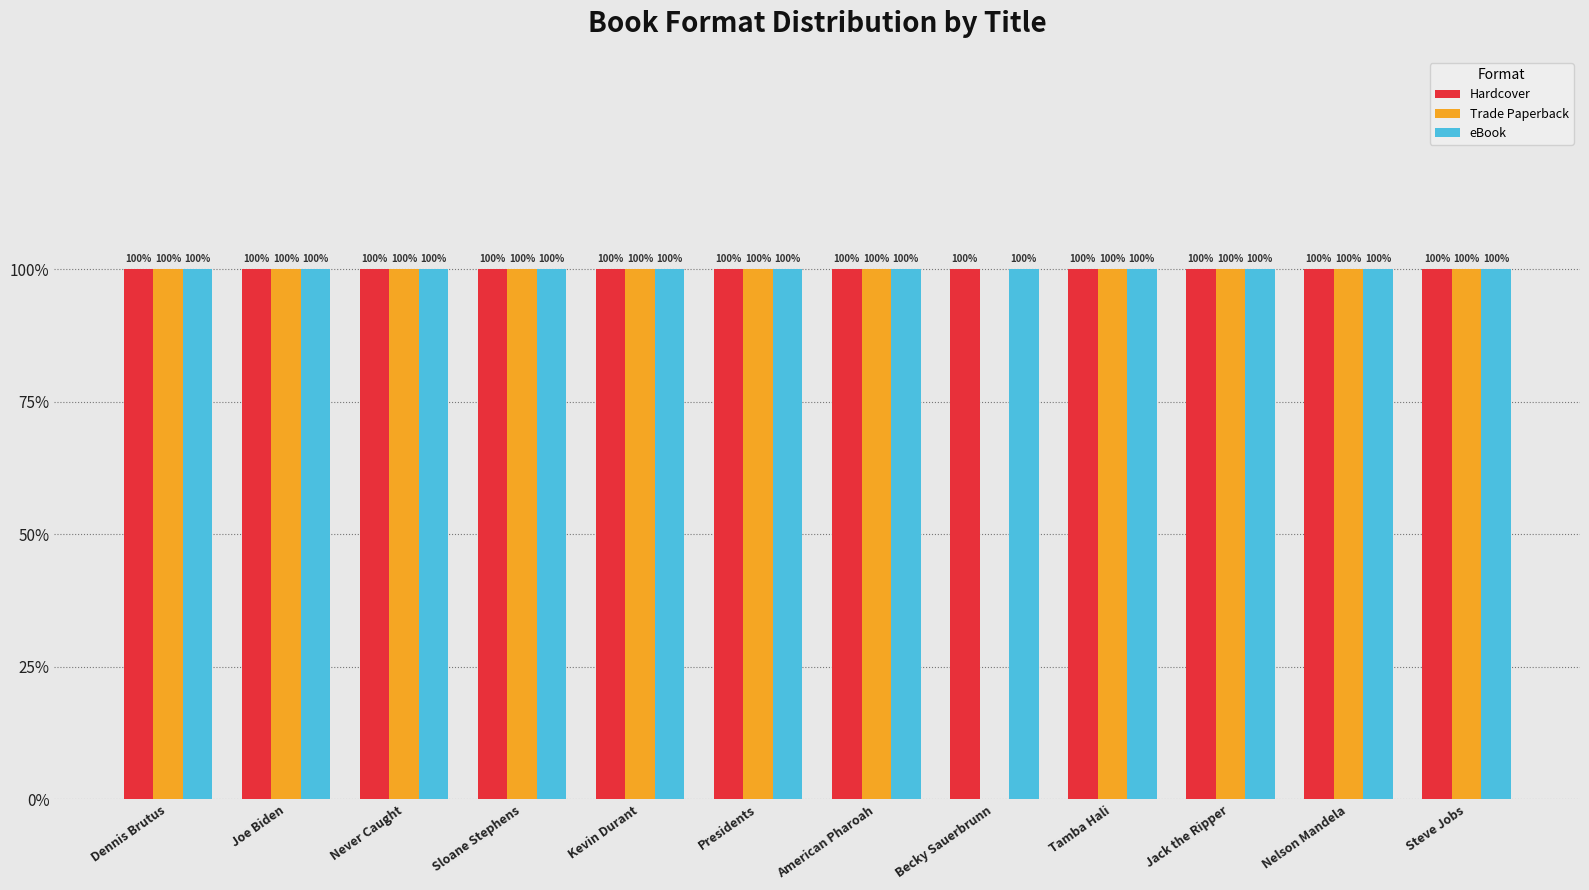

Which series has the largest range (max minus min)?

Trade Paperback